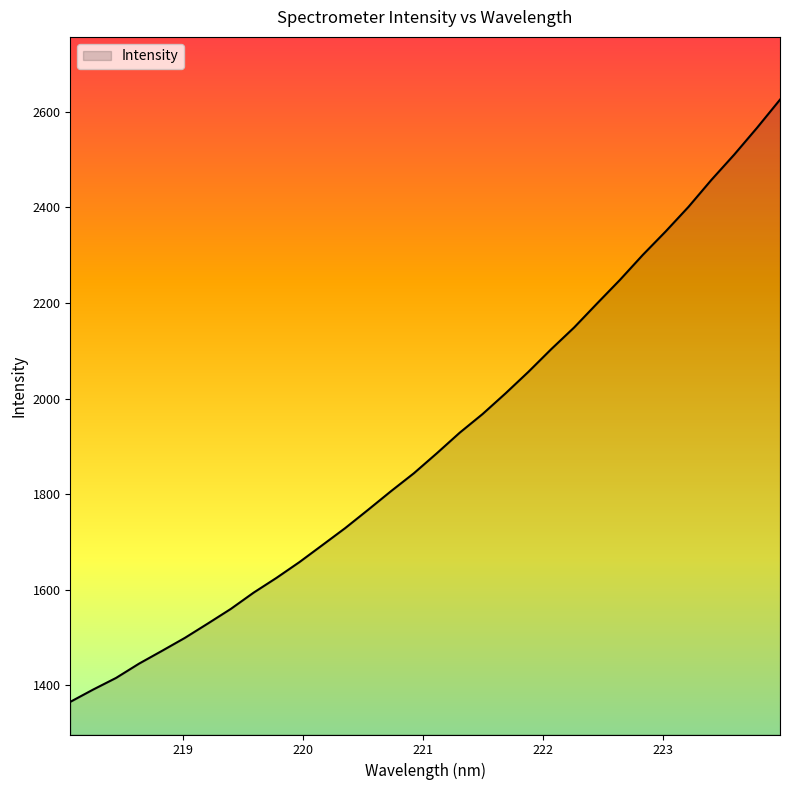

What is the difference between the maximum and minimum values?

1259.8